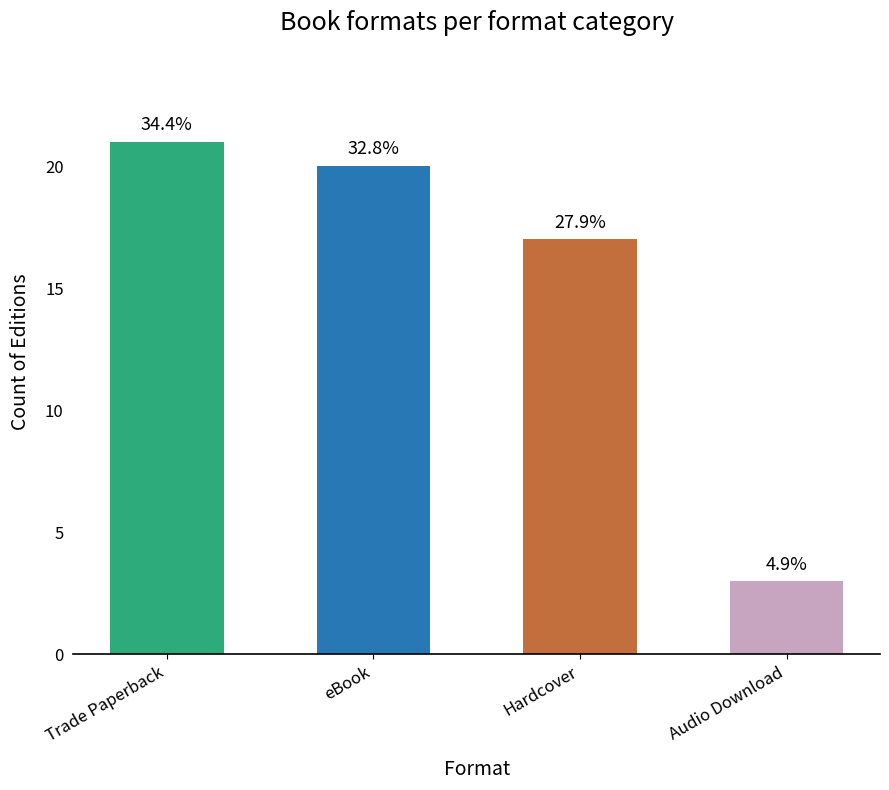

What is the maximum value shown in the chart?

21